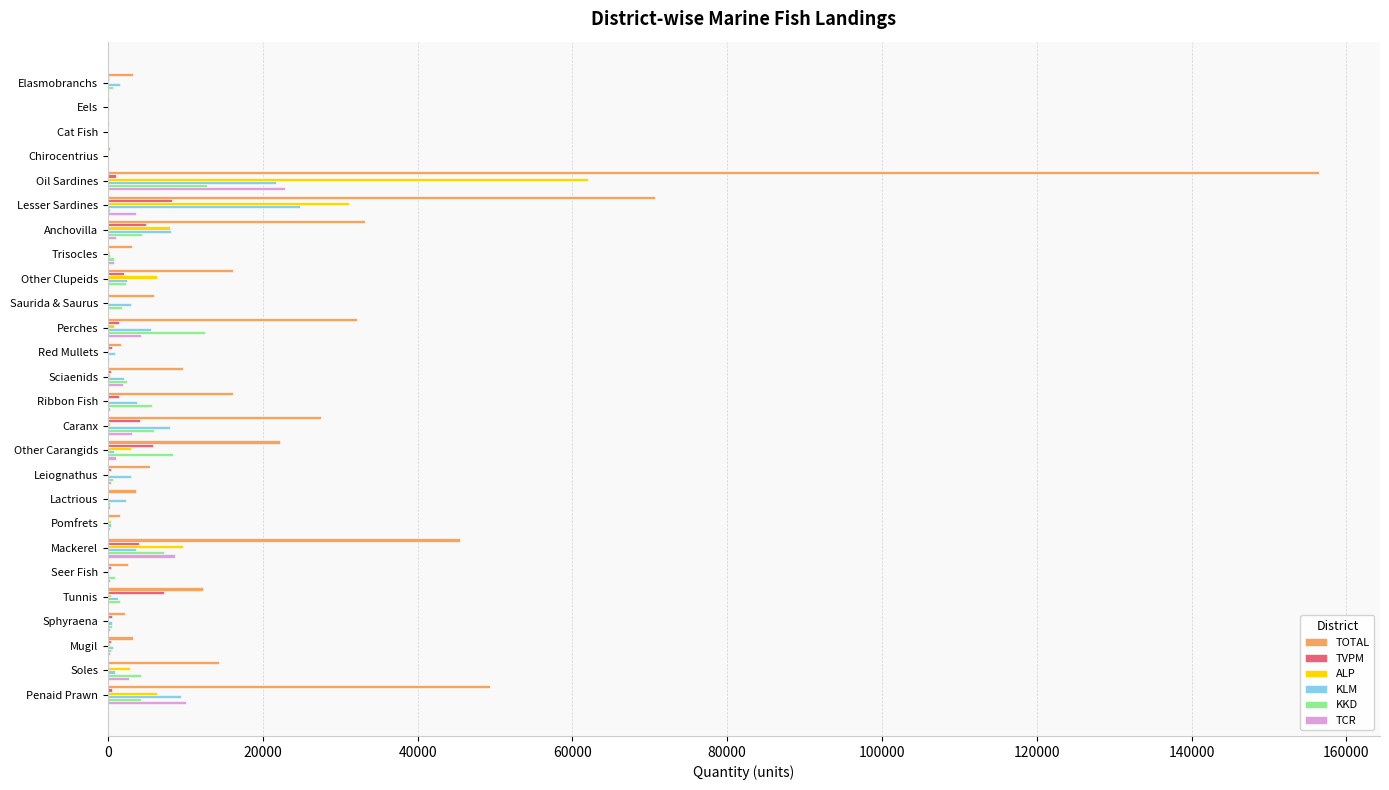

What is the greatest value displayed?

156511